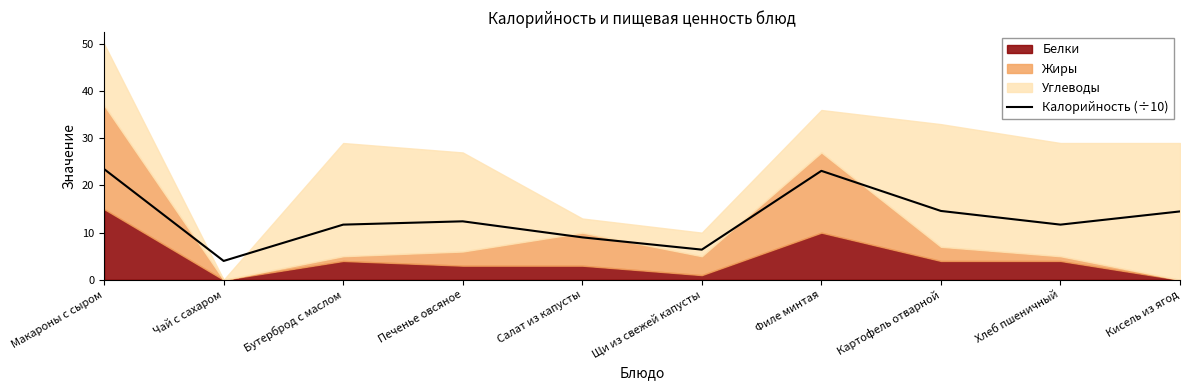

What is the difference between the maximum and minimum values?

19.5